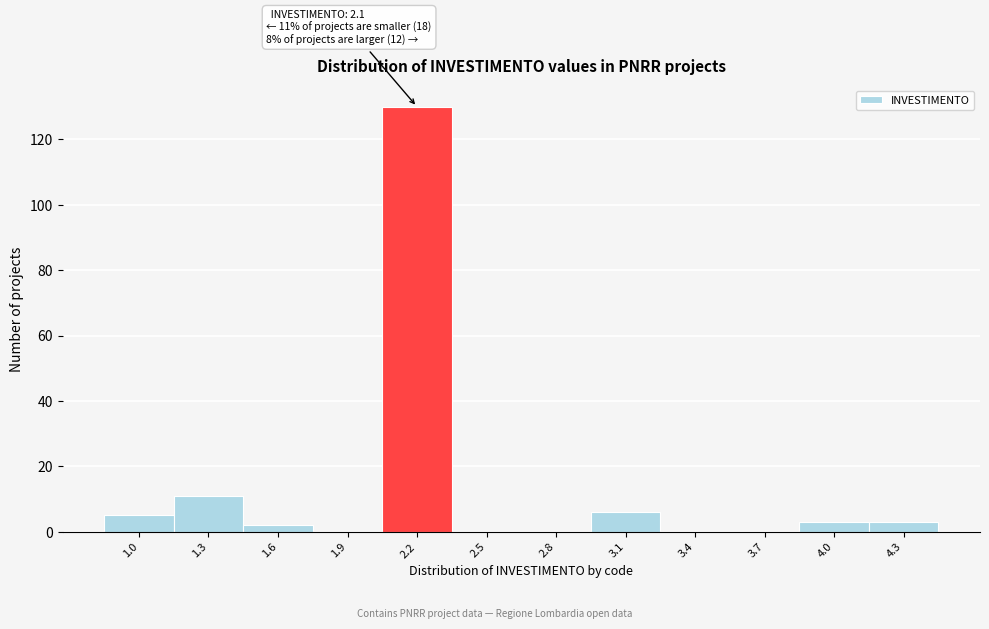

Over which range of the x-axis is the bar tallest?

2.05 to 2.35